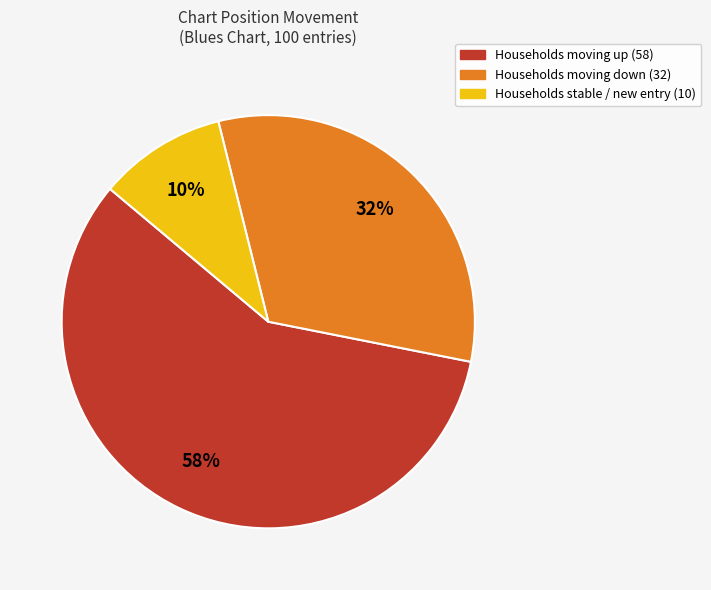

Does any single category account for the majority?

Yes